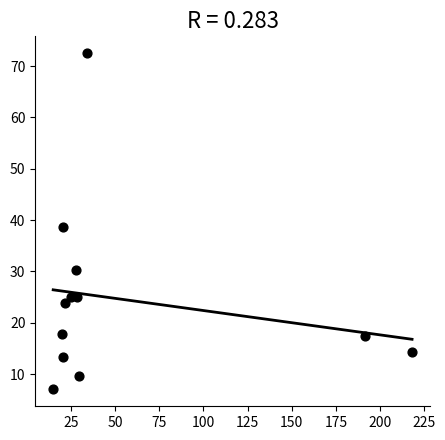

What is the range of X values (max minus min)?

203.2